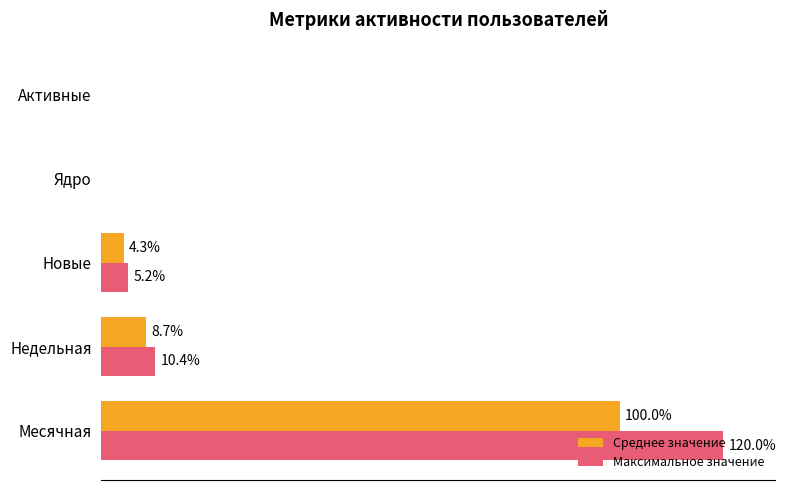

Which series has the largest total across all categories?

Максимальное значение